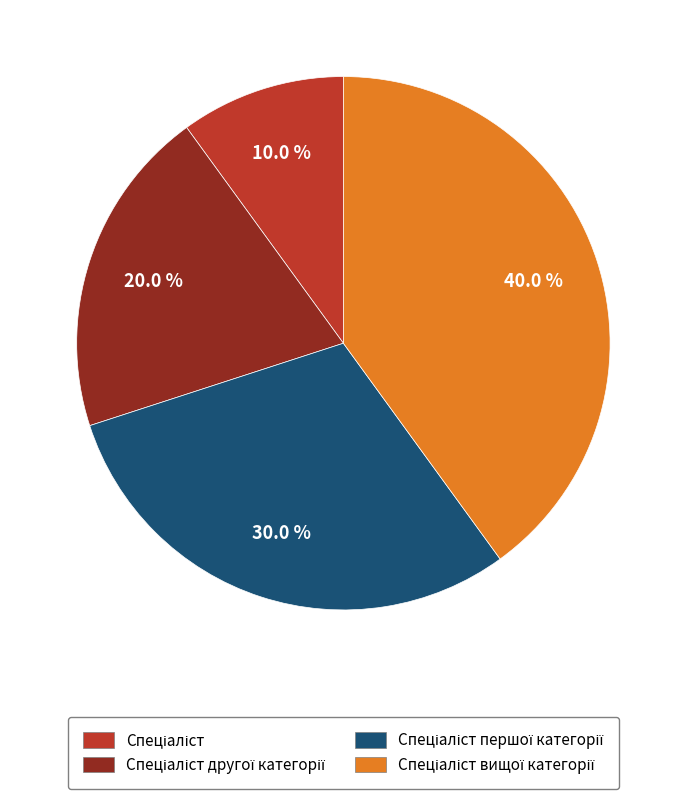

Is there any slice that represents more than half of the pie?

No